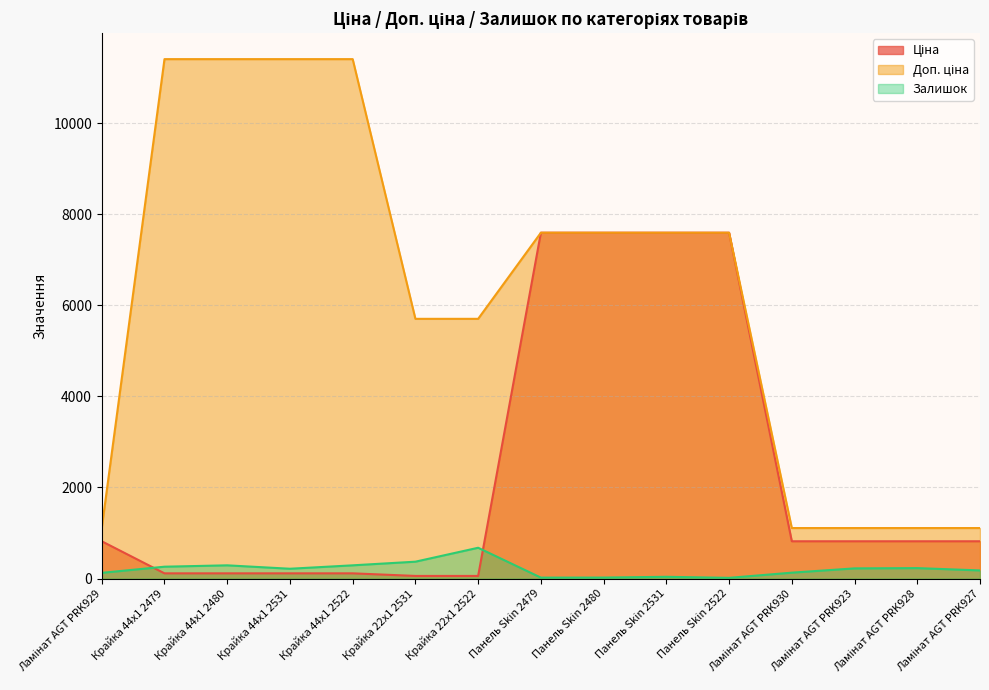

Is the value of Доп. ціна at Ламінат AGT PRK928 greater than the value of Залишок at Ламінат AGT PRK930?

Yes